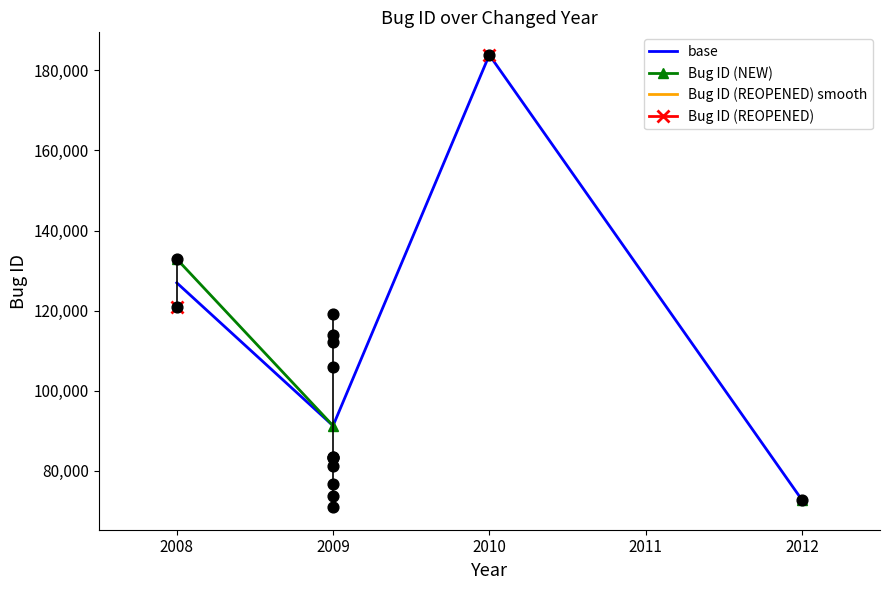

What are all the series names shown in the legend?

base, Bug ID (NEW), Bug ID (REOPENED) smooth, Bug ID (REOPENED)